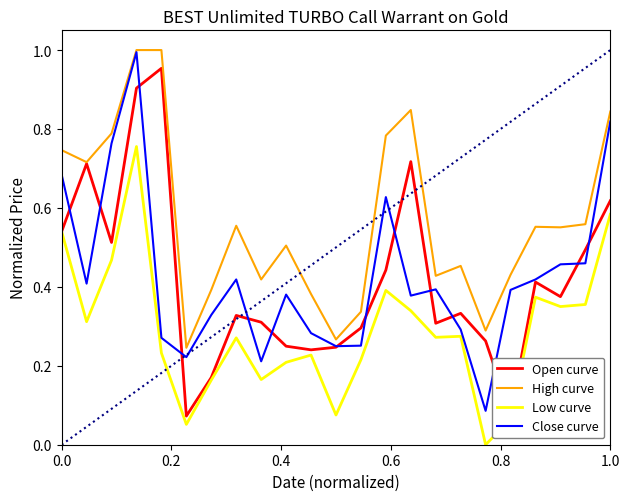

What are all the series names shown in the legend?

Open curve, High curve, Low curve, Close curve